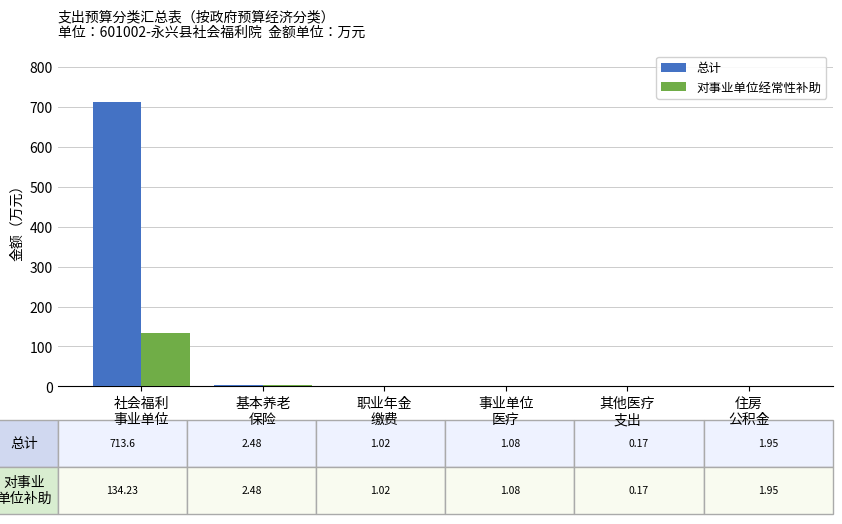

Reading left to right, extract all data points from this chart.

总计: 社会福利
事业单位=713.6	基本养老
保险=2.5	职业年金
缴费=1.0	事业单位
医疗=1.1	其他医疗
支出=0.2	住房
公积金=1.9
对事业单位经常性补助: 社会福利
事业单位=134.2	基本养老
保险=2.5	职业年金
缴费=1.0	事业单位
医疗=1.1	其他医疗
支出=0.2	住房
公积金=1.9